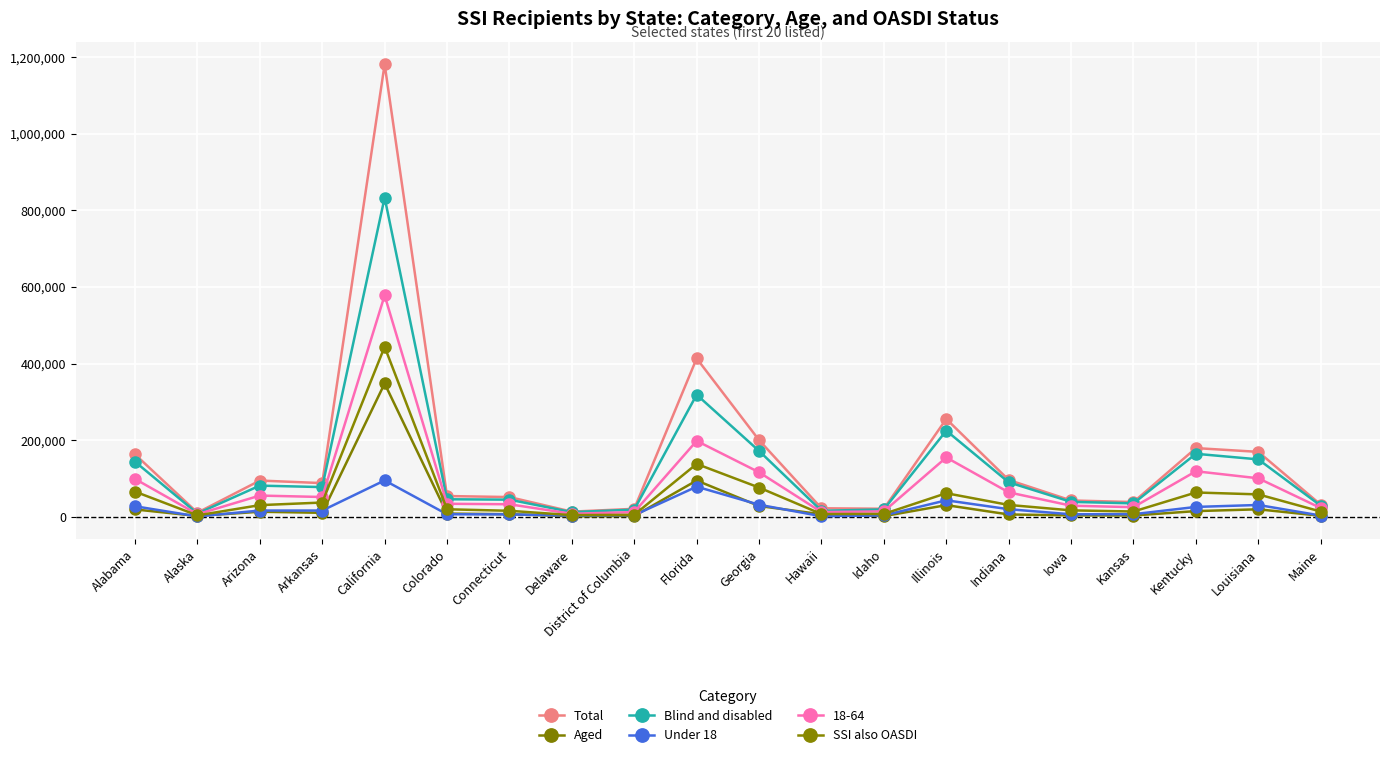

Count the number of data series in this chart.

6